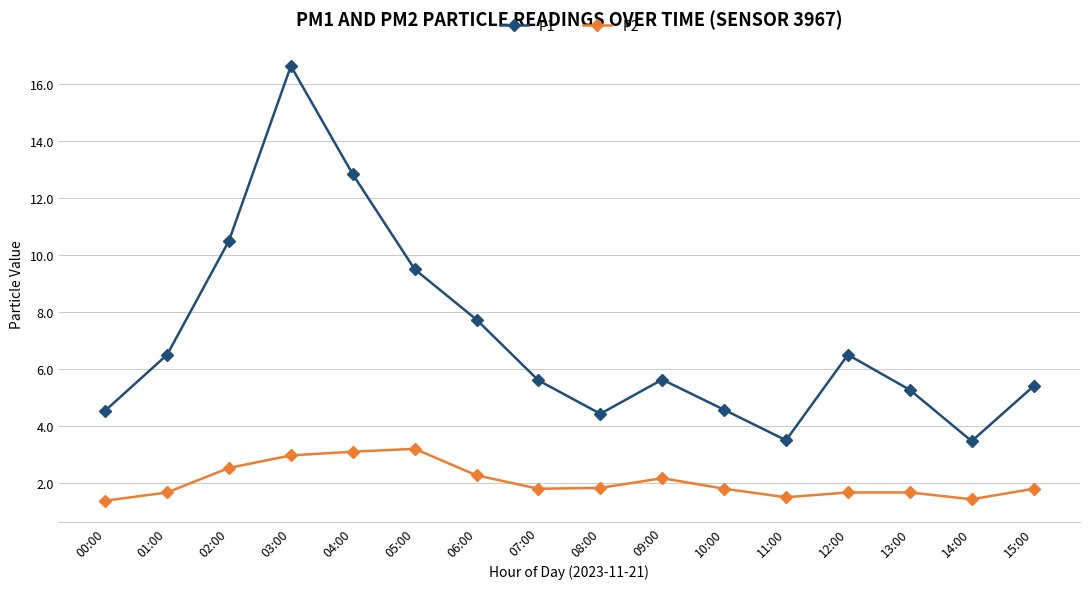

What is the maximum value shown in the chart?

16.6